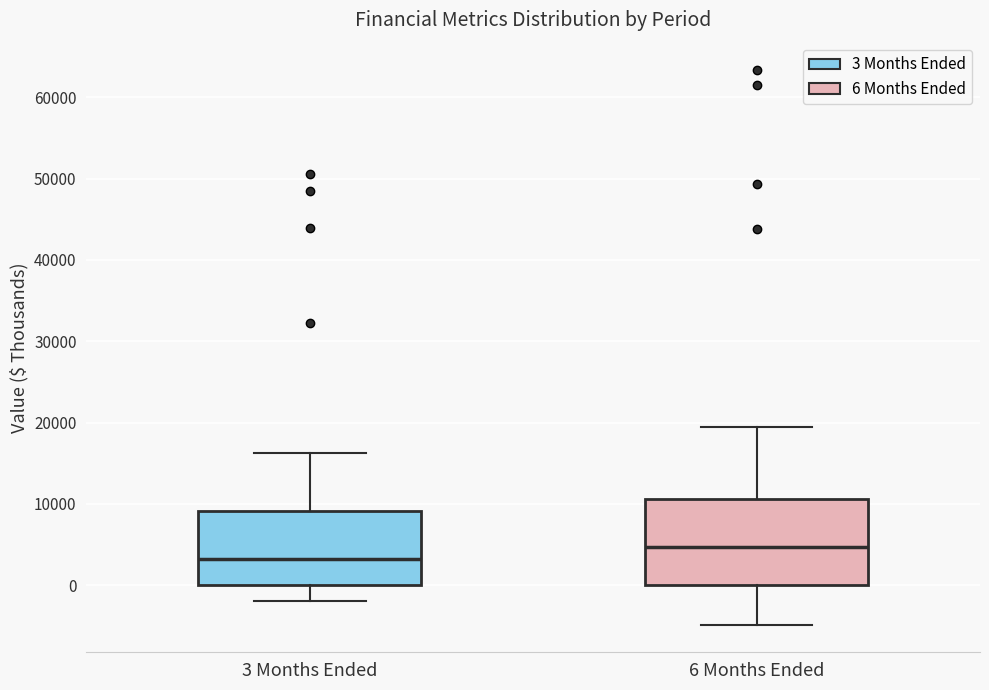

Which box has the lowest median line?

3 Months Ended